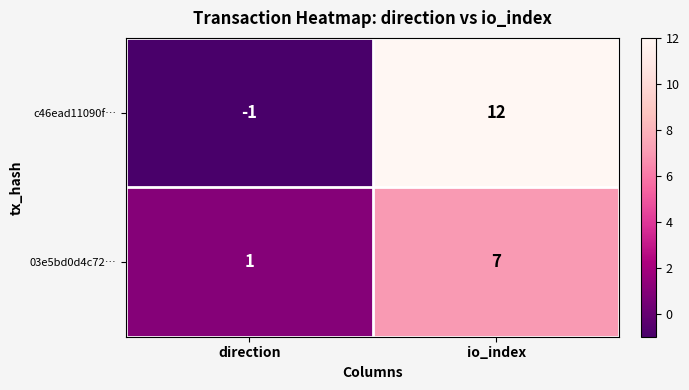

Rank the series by their maximum value, from highest to lowest.

c46ead11090f…, 03e5bd0d4c72…